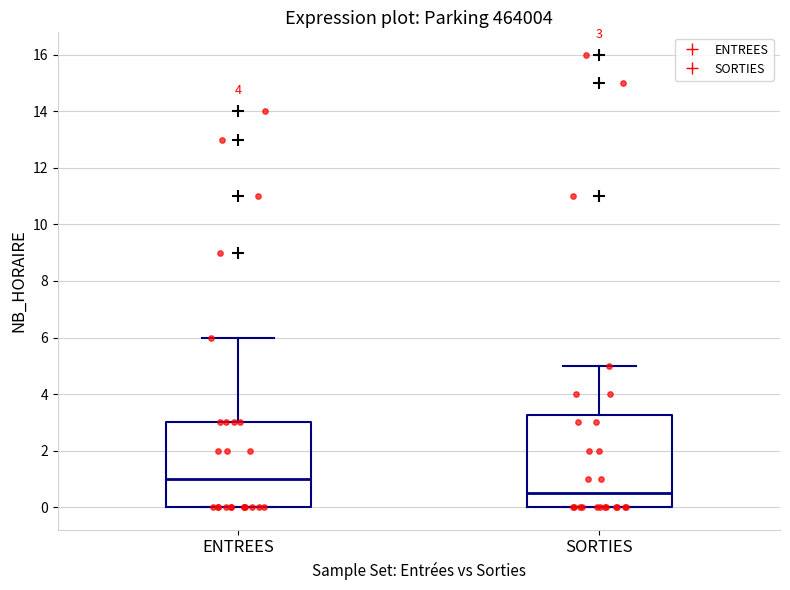

Which box's median line is the lowest?

SORTIES